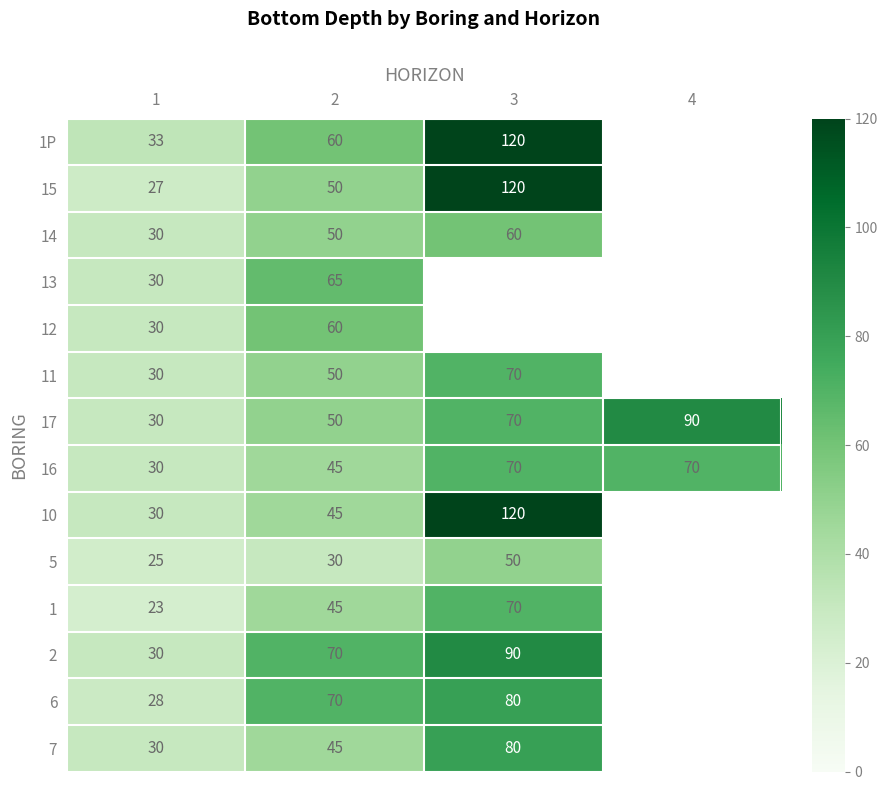

What is the sum of the 1P values at 2 and 1?

93